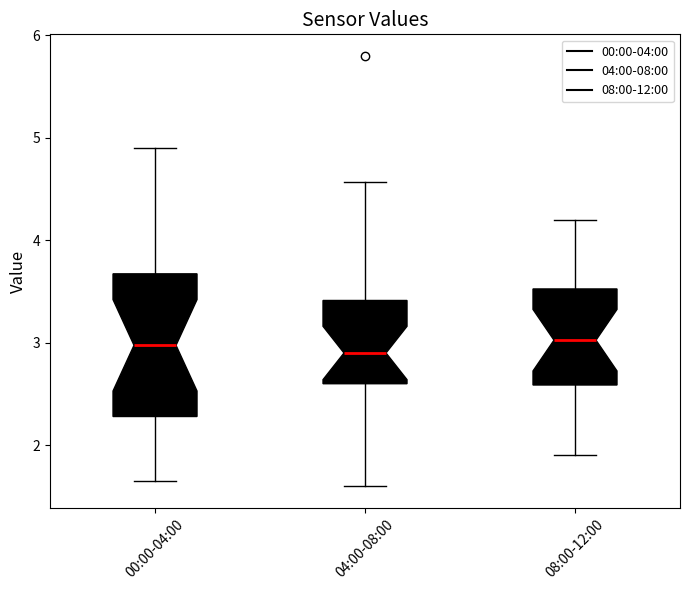

Reading left to right, read every box against the y-axis: the position of its median line, the range the box covers, and the ends of its whiskers. The values are not printed on the chart, so give them approximately, as read against the axis.

00:00-04:00: median 3.0, box 2.3 to 3.7, whiskers 1.7 to 4.9
04:00-08:00: median 2.9, box 2.6 to 3.4, whiskers 1.6 to 4.6
08:00-12:00: median 3.0, box 2.6 to 3.5, whiskers 1.9 to 4.2